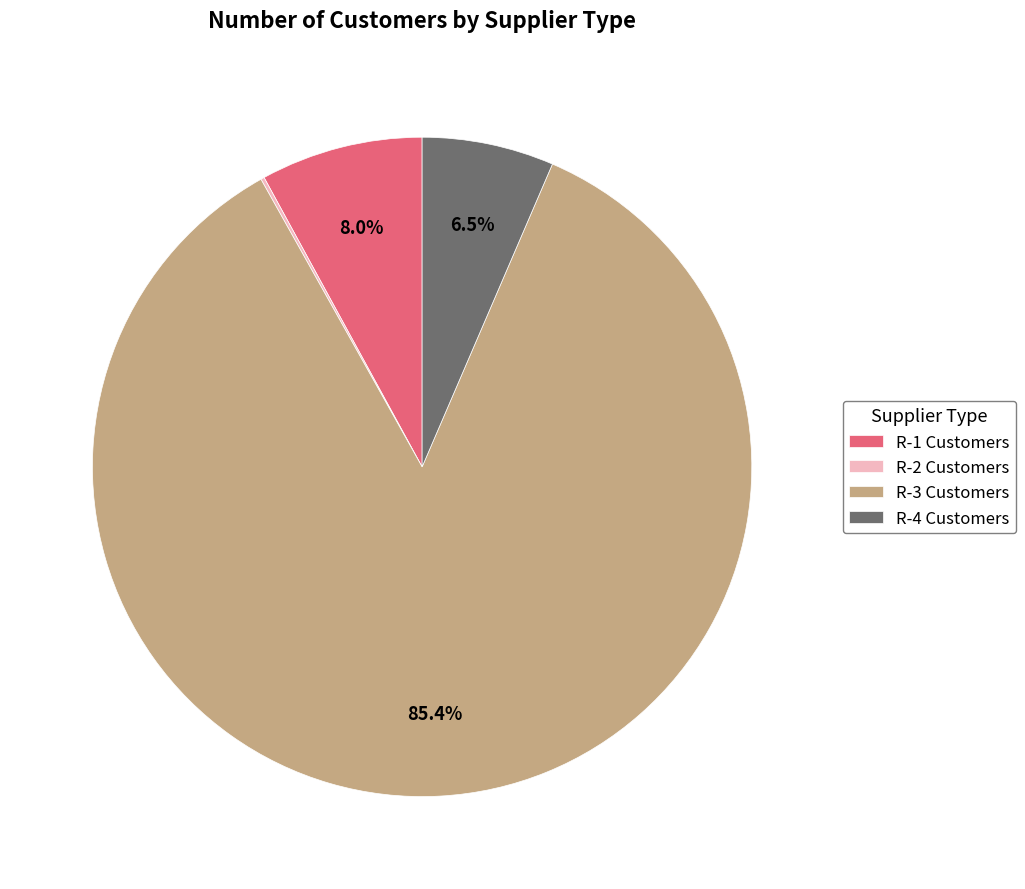

To the nearest percent, what is the average slice percentage?

25%